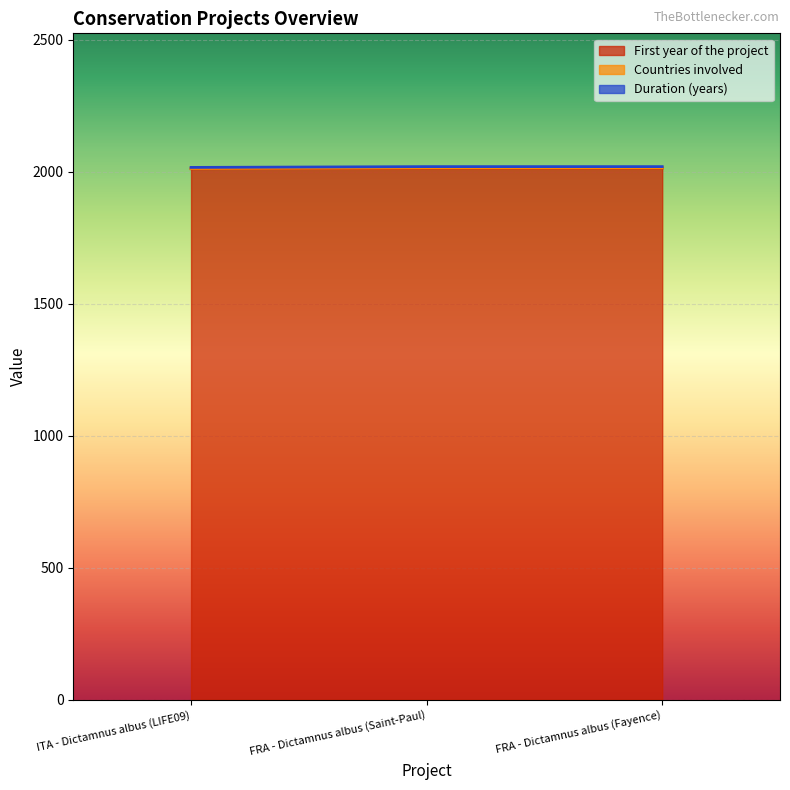

Rank the categories by Duration (years) value from lowest to highest.

ITA - Dictamnus albus (LIFE09), FRA - Dictamnus albus (Saint-Paul), FRA - Dictamnus albus (Fayence)